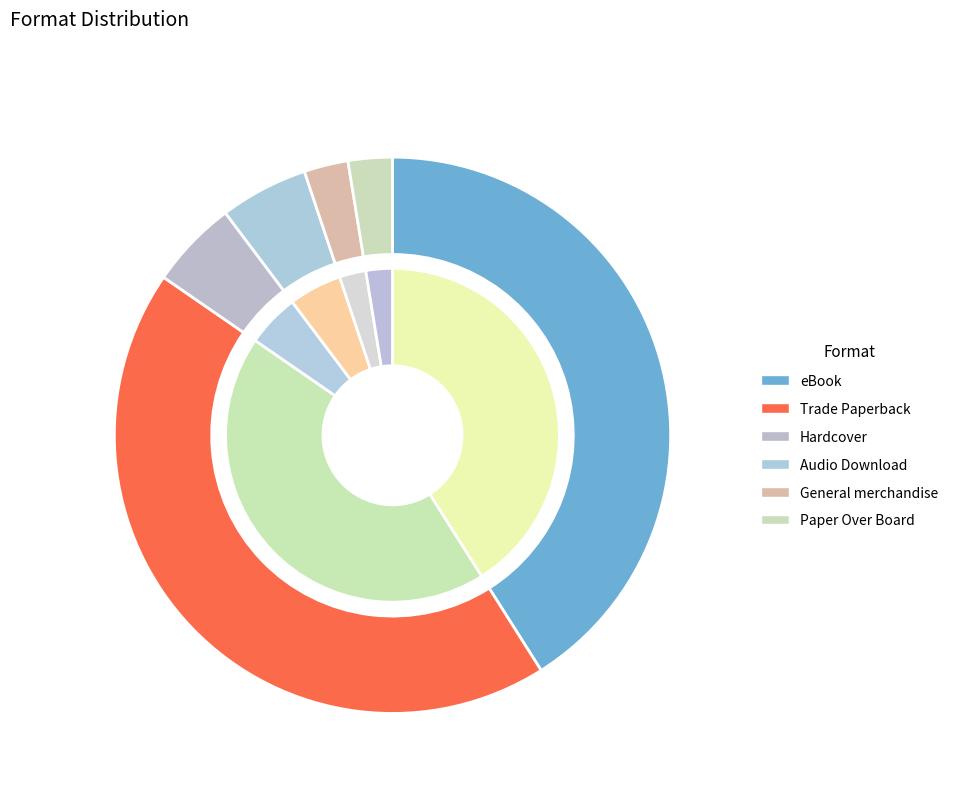

What is the total percentage of eBook and Paper Over Board?

43.6%